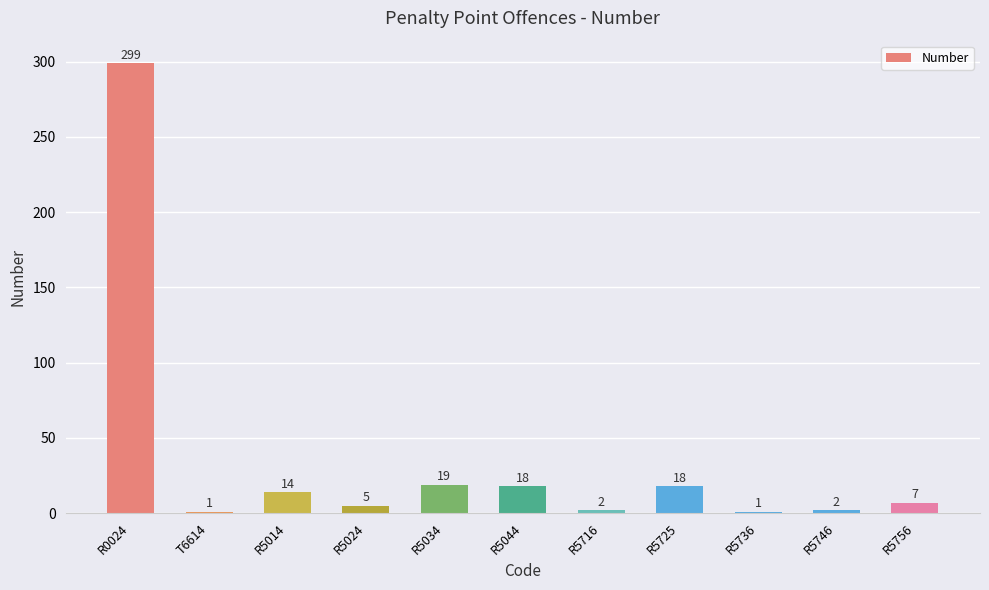

The value at R5034 is 19. True or false?

True